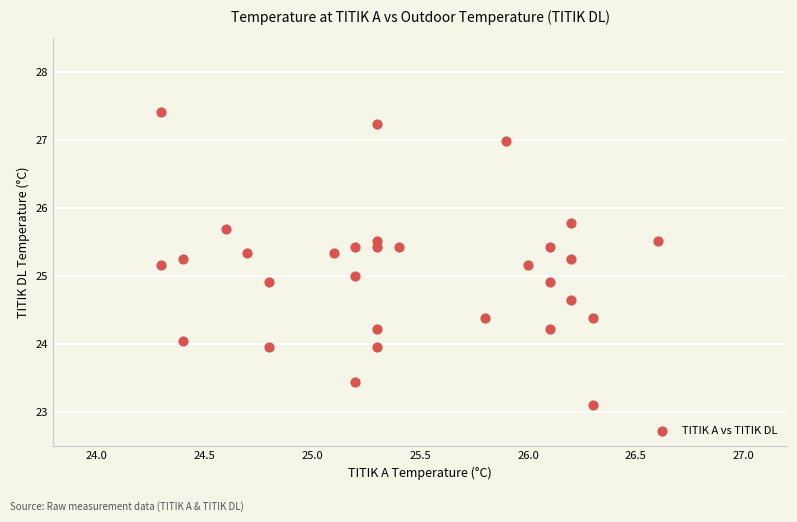

What is the range of Y values (max minus min)?

4.3